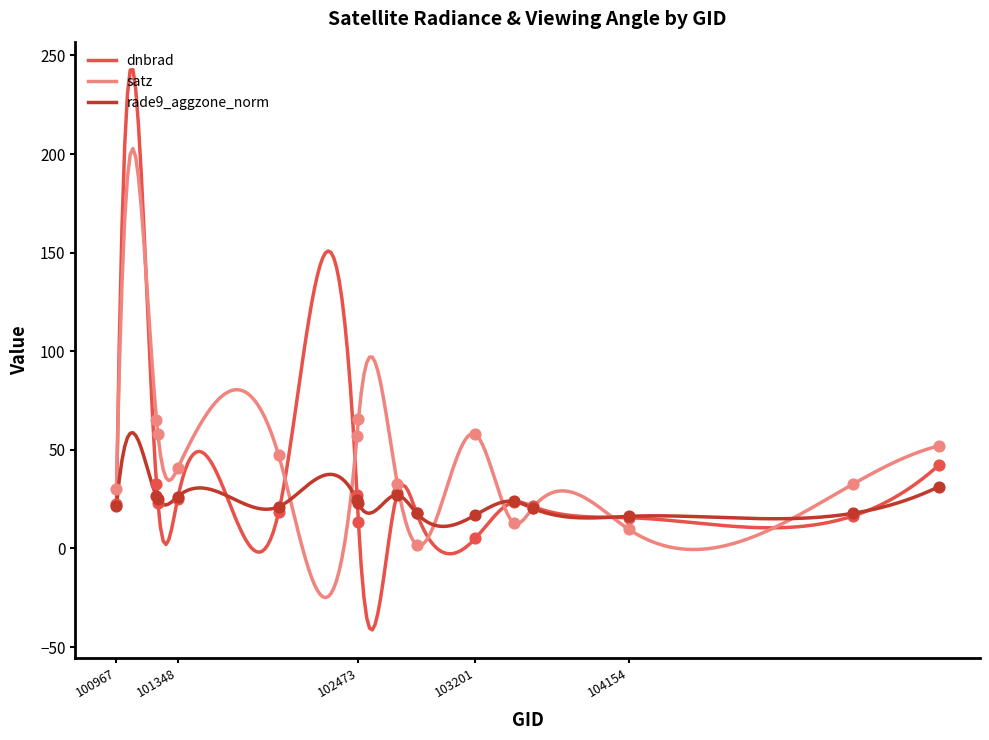

What are all the series names shown in the legend?

dnbrad, satz, rade9_aggzone_norm